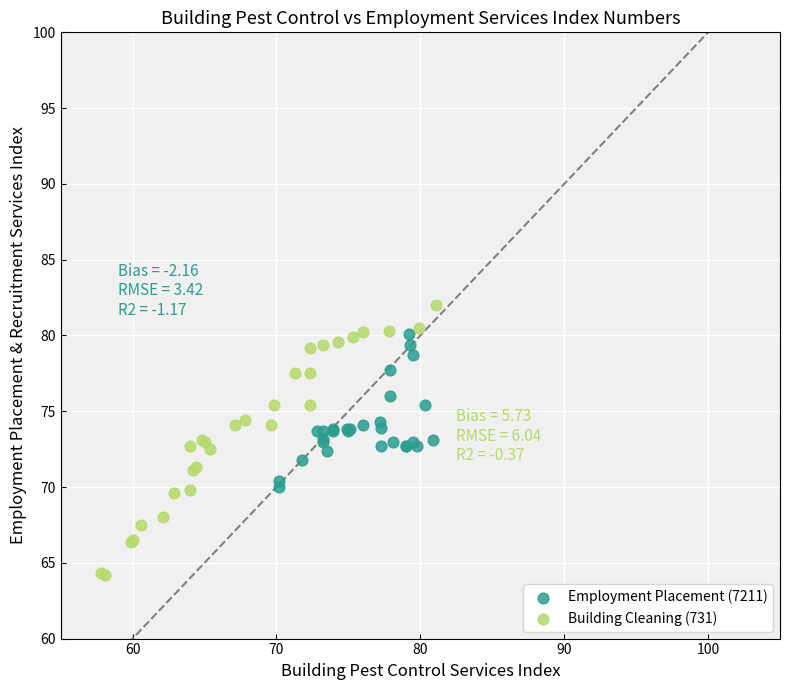

Which series has the largest Y range (max minus min)?

Building Cleaning (731)